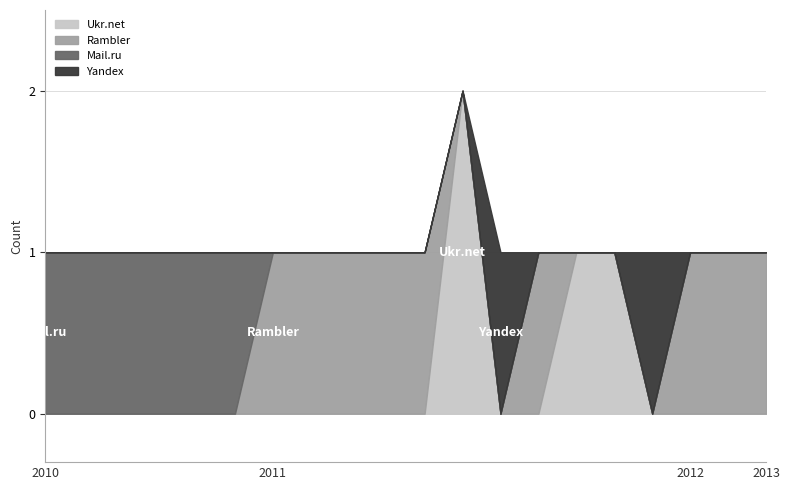

Rank the series by their average value, from highest to lowest.

Rambler, Mail.ru, Ukr.net, Yandex